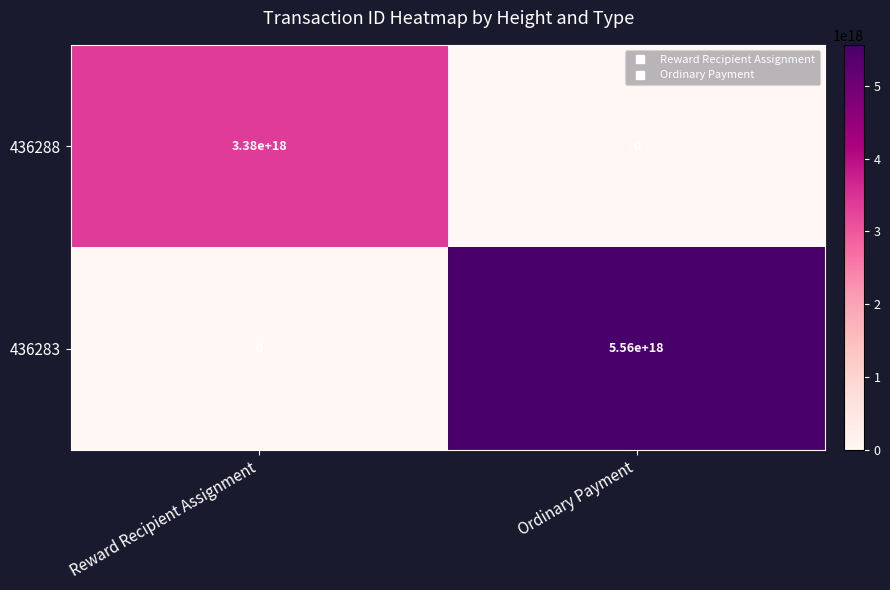

Which series changed the most between Reward Recipient Assignment and Ordinary Payment?

436283